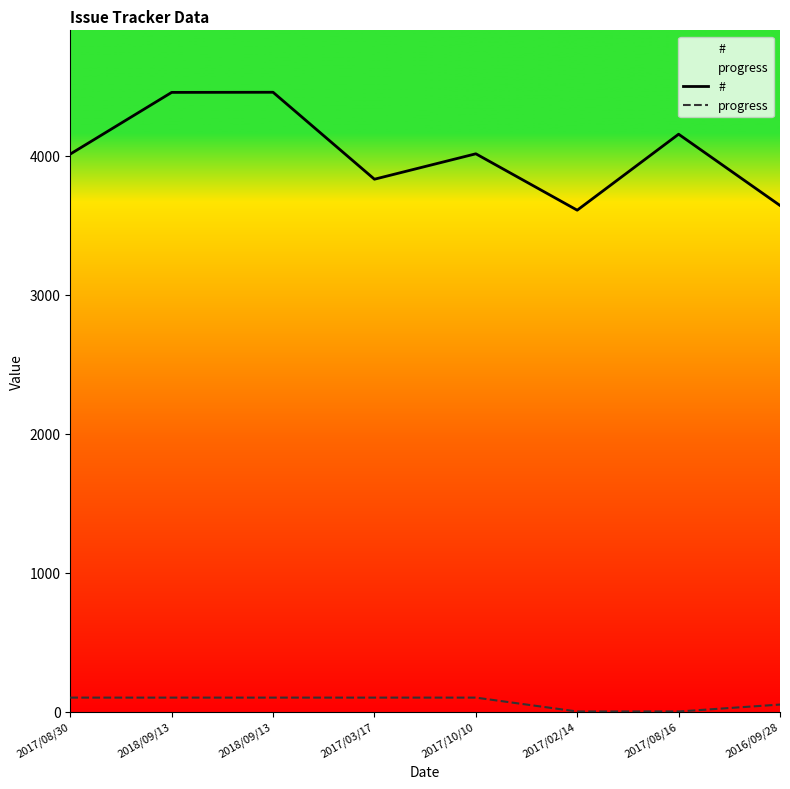

What is the difference between the progress values at 2018/09/13 and 2017/08/16?

100